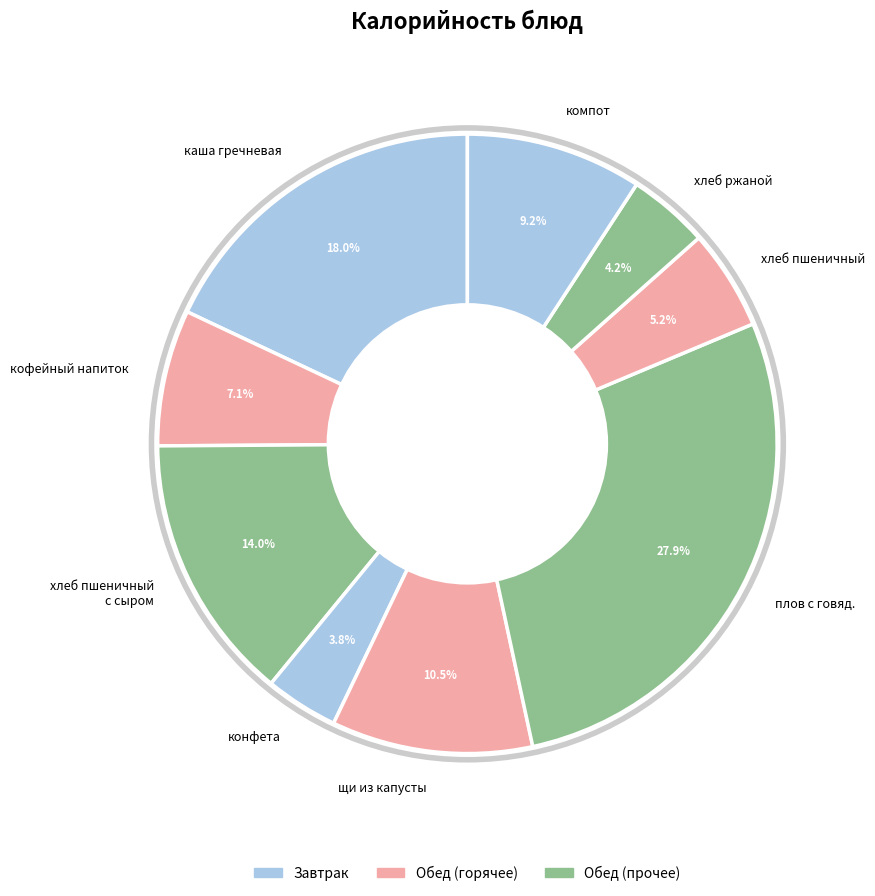

Combined, do каша гречневая and конфета account for over 50%?

No